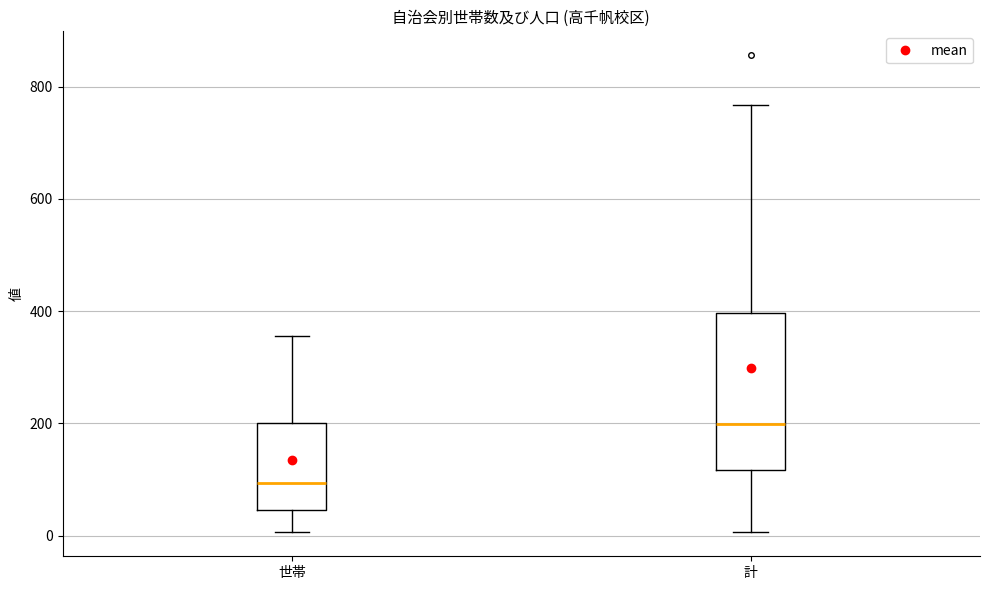

Reading left to right, read every box against the y-axis: the position of its median line, the range the box covers, and the ends of its whiskers. The values are not printed on the chart, so give them approximately, as read against the axis.

世帯: median 100, box 40 to 200, whiskers 0 to 360
計: median 200, box 120 to 400, whiskers 0 to 760